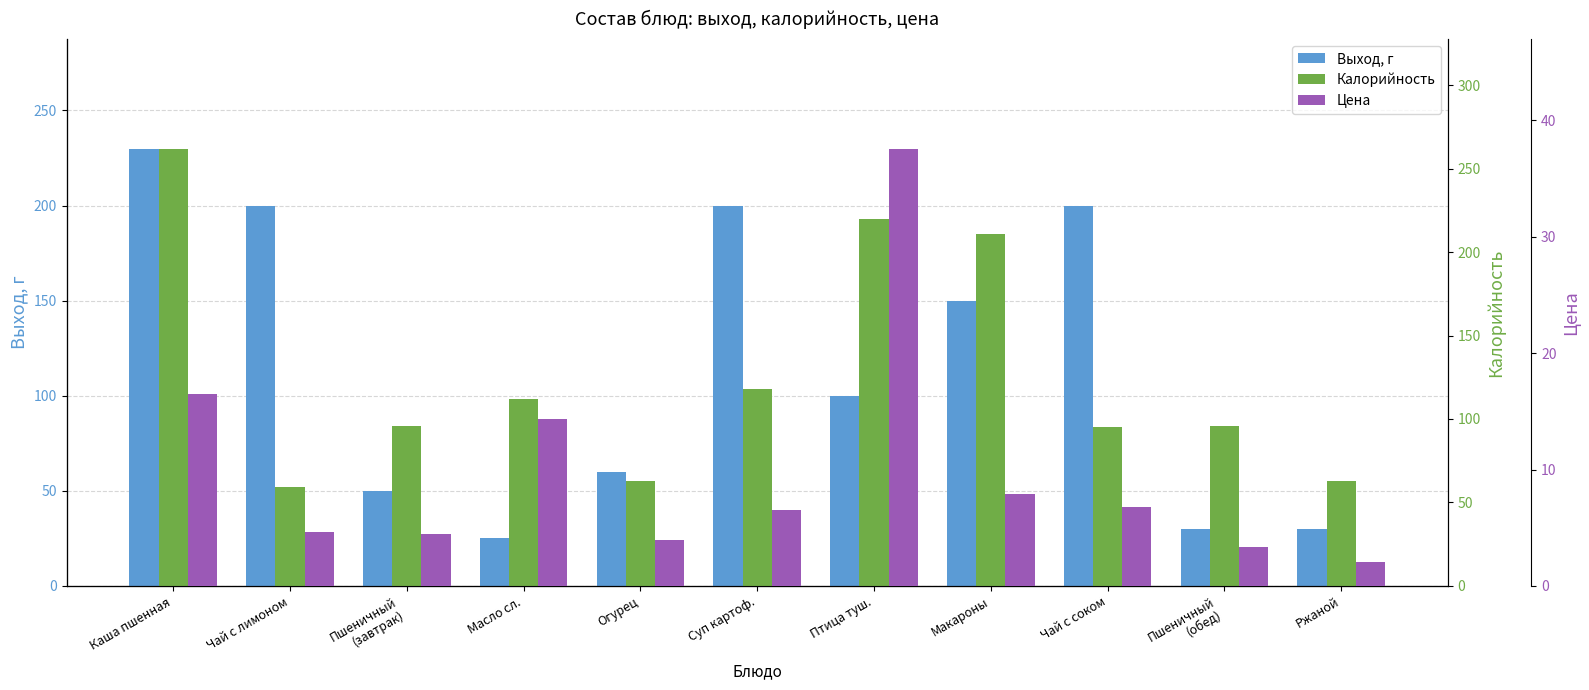

At which label is Калорийность closest to 160?

Суп картоф.